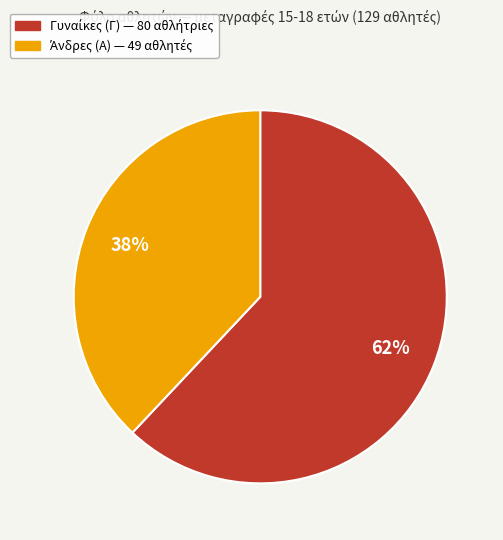

Does any single category account for the majority?

Yes